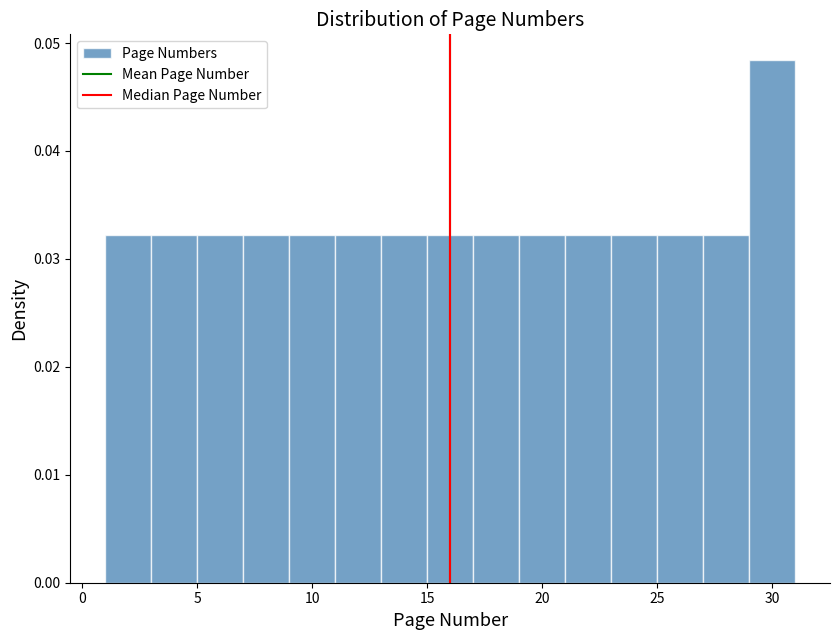

What is the height of the bar covering 27 to 29 on the x-axis? The values are not printed on the chart, so give them approximately, as read against the axis.

0.032